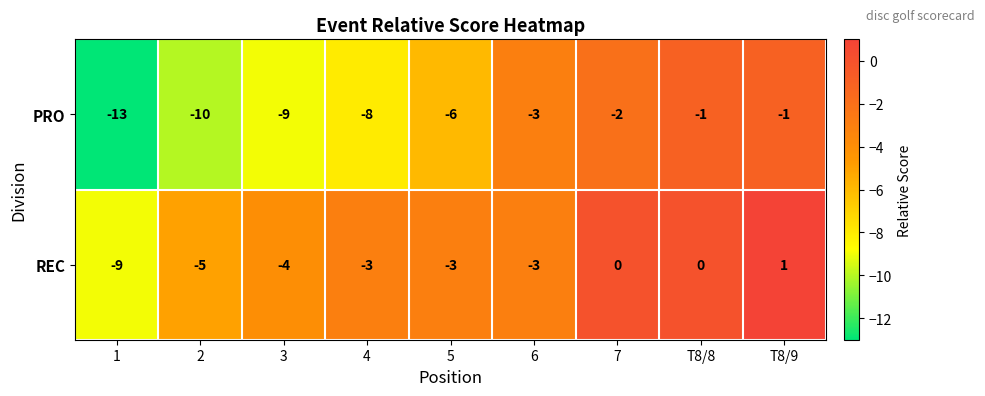

How many data points does each series have?

9